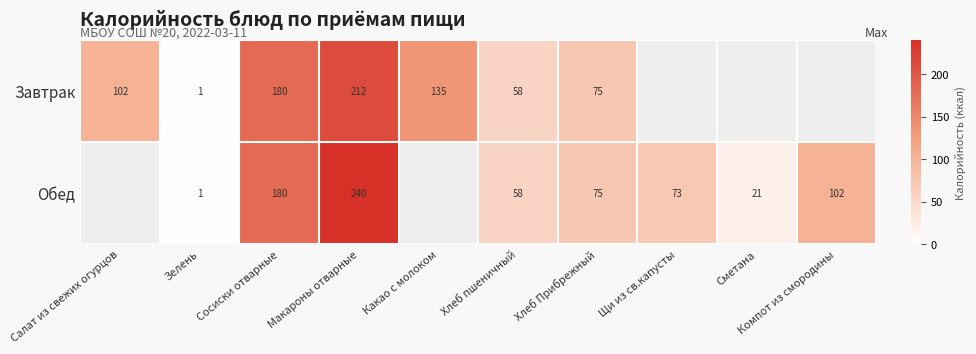

Which series changed the most between Макароны отварные and Хлеб пшеничный?

Обед